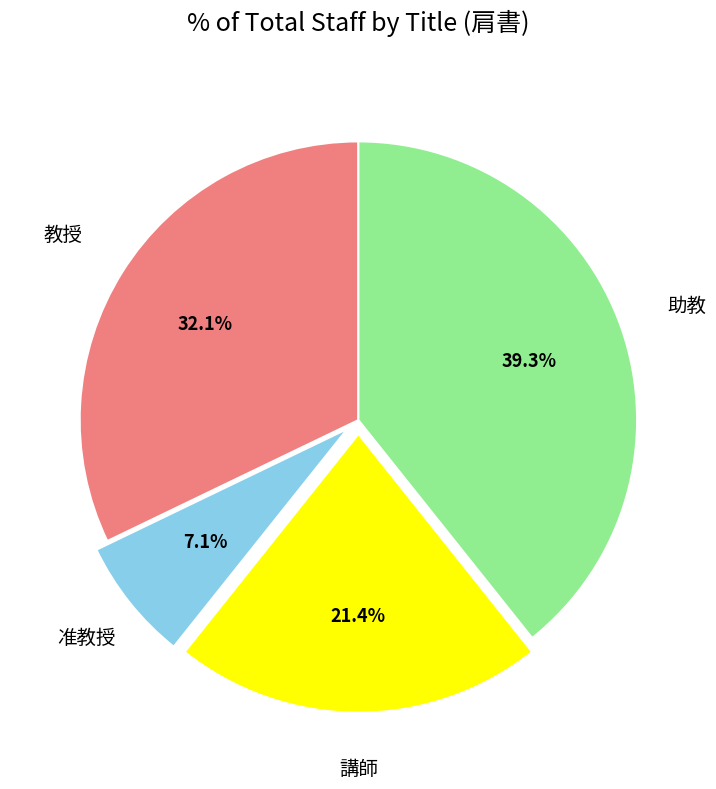

To the nearest percent, what is the average slice percentage?

25%